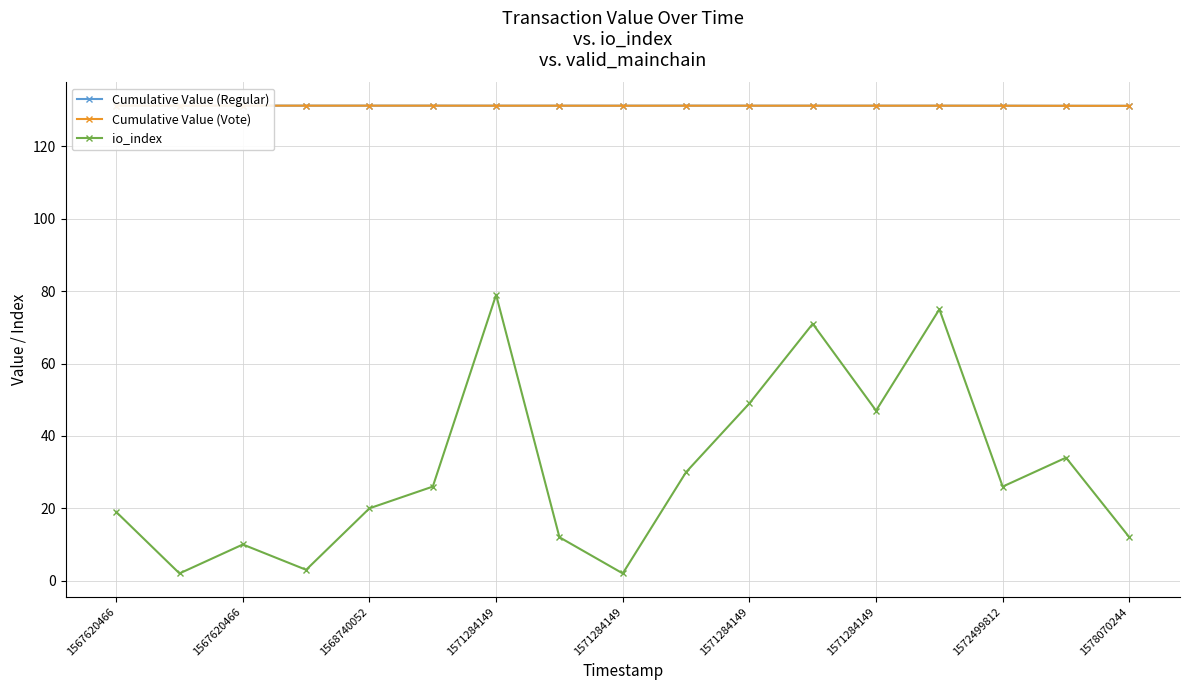

What is the difference between the second highest and second lowest values in the io_index series?

73